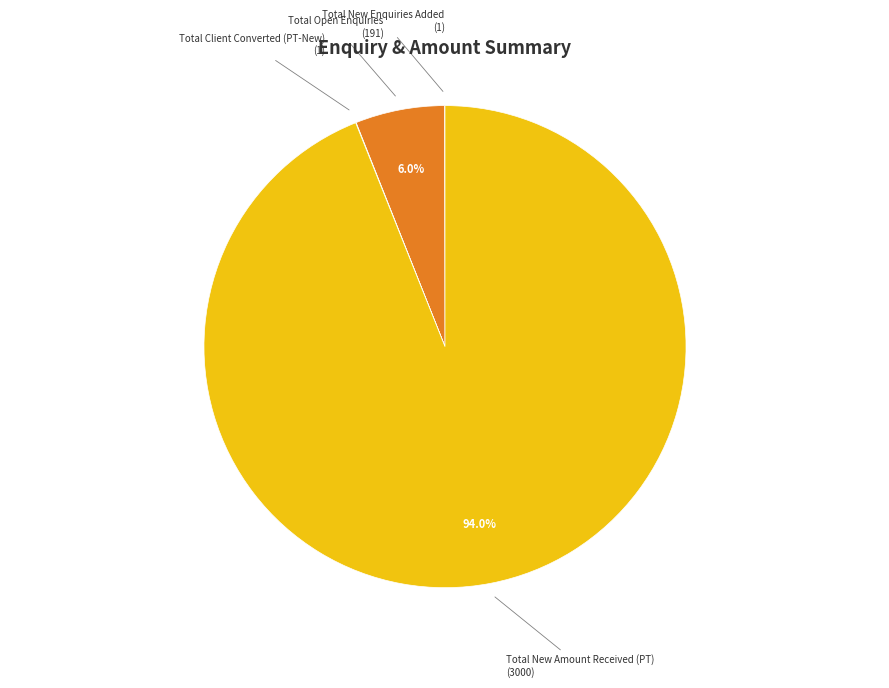

Is there a majority slice in this chart?

Yes